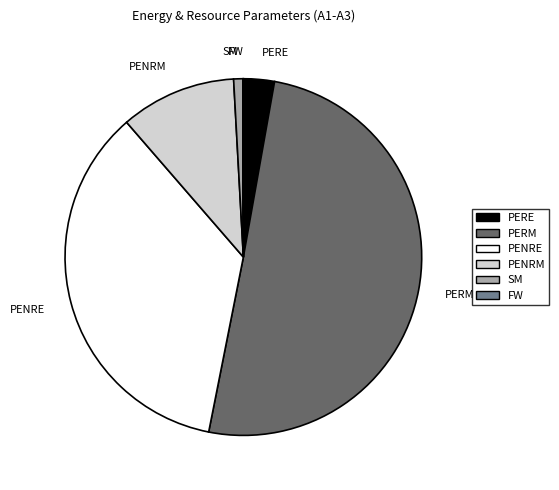

Is PENRE the majority of the pie?

No